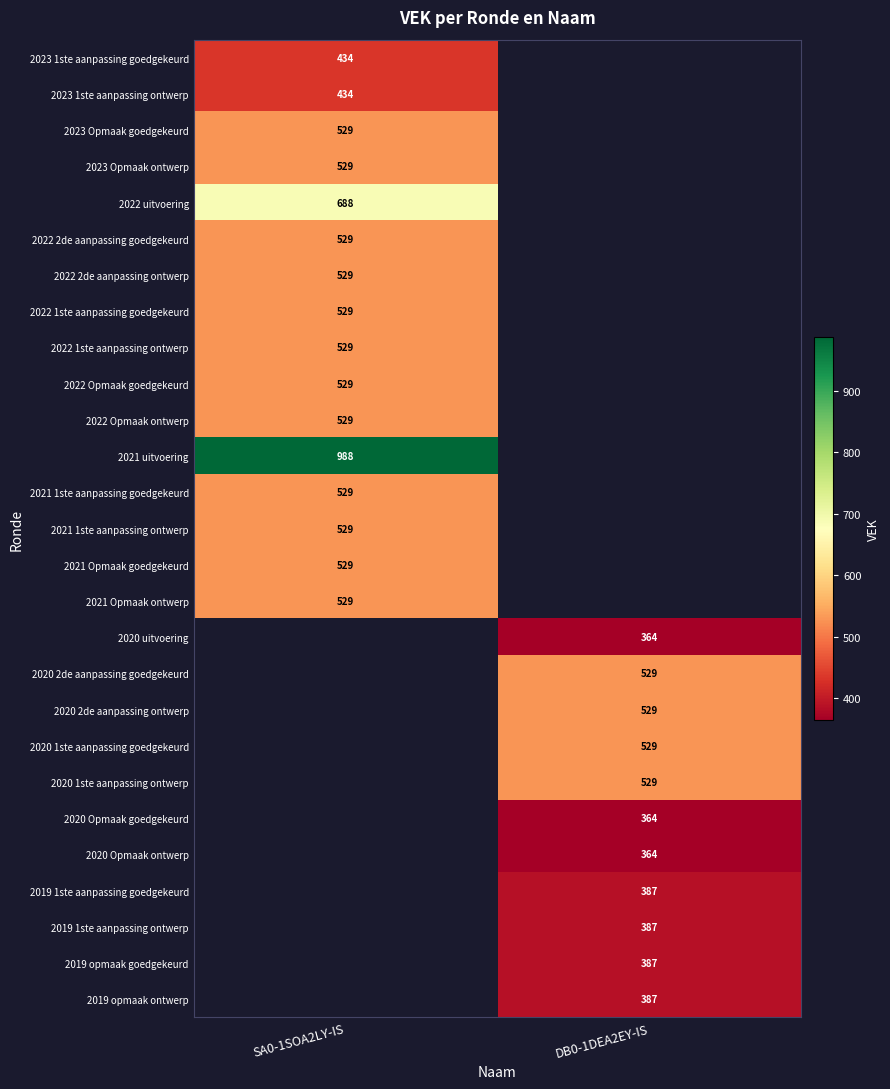

True or false: 2022 2de aanpassing goedgekeurd has a value of 529 at SA0-1SOA2LY-IS.

True